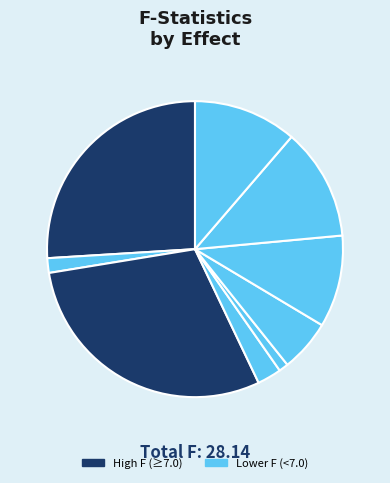

Rank the categories by value from highest to lowest.

Flowering power, Pollinator species, Cover area, Region * Stem height, Sun radiation, Temperature, Flower area, Region, Stem height